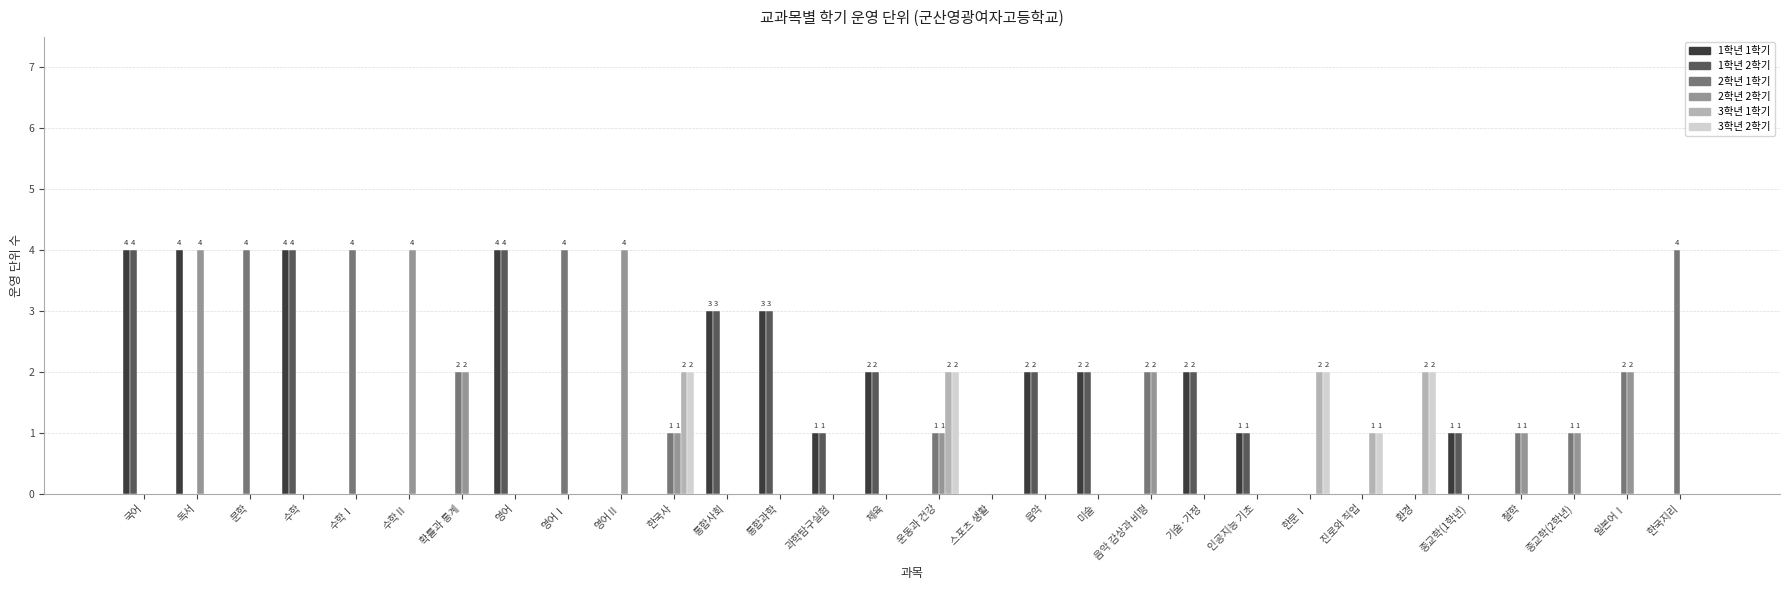

Reading left to right, what are all the values shown in this chart?

1학년 1학기: 국어=4	독서=4	문학=0	수학=4	수학Ⅰ=0	수학Ⅱ=0	확률과 통계=0	영어=4	영어Ⅰ=0	영어Ⅱ=0	한국사=0	통합사회=3	통합과학=3	과학탐구실험=1	체육=2	운동과 건강=0	스포츠 생활=0	음악=2	미술=2	음악 감상과 비평=0	기술·가정=2	인공지능 기초=1	한문Ⅰ=0	진로와 직업=0	환경=0	종교학(1학년)=1	철학=0	종교학(2학년)=0	일본어Ⅰ=0	한국지리=0
1학년 2학기: 국어=4	독서=0	문학=0	수학=4	수학Ⅰ=0	수학Ⅱ=0	확률과 통계=0	영어=4	영어Ⅰ=0	영어Ⅱ=0	한국사=0	통합사회=3	통합과학=3	과학탐구실험=1	체육=2	운동과 건강=0	스포츠 생활=0	음악=2	미술=2	음악 감상과 비평=0	기술·가정=2	인공지능 기초=1	한문Ⅰ=0	진로와 직업=0	환경=0	종교학(1학년)=1	철학=0	종교학(2학년)=0	일본어Ⅰ=0	한국지리=0
2학년 1학기: 국어=0	독서=0	문학=4	수학=0	수학Ⅰ=4	수학Ⅱ=0	확률과 통계=2	영어=0	영어Ⅰ=4	영어Ⅱ=0	한국사=1	통합사회=0	통합과학=0	과학탐구실험=0	체육=0	운동과 건강=1	스포츠 생활=0	음악=0	미술=0	음악 감상과 비평=2	기술·가정=0	인공지능 기초=0	한문Ⅰ=0	진로와 직업=0	환경=0	종교학(1학년)=0	철학=1	종교학(2학년)=1	일본어Ⅰ=2	한국지리=4
2학년 2학기: 국어=0	독서=4	문학=0	수학=0	수학Ⅰ=0	수학Ⅱ=4	확률과 통계=2	영어=0	영어Ⅰ=0	영어Ⅱ=4	한국사=1	통합사회=0	통합과학=0	과학탐구실험=0	체육=0	운동과 건강=1	스포츠 생활=0	음악=0	미술=0	음악 감상과 비평=2	기술·가정=0	인공지능 기초=0	한문Ⅰ=0	진로와 직업=0	환경=0	종교학(1학년)=0	철학=1	종교학(2학년)=1	일본어Ⅰ=2	한국지리=0
3학년 1학기: 국어=0	독서=0	문학=0	수학=0	수학Ⅰ=0	수학Ⅱ=0	확률과 통계=0	영어=0	영어Ⅰ=0	영어Ⅱ=0	한국사=2	통합사회=0	통합과학=0	과학탐구실험=0	체육=0	운동과 건강=2	스포츠 생활=0	음악=0	미술=0	음악 감상과 비평=0	기술·가정=0	인공지능 기초=0	한문Ⅰ=2	진로와 직업=1	환경=2	종교학(1학년)=0	철학=0	종교학(2학년)=0	일본어Ⅰ=0	한국지리=0
3학년 2학기: 국어=0	독서=0	문학=0	수학=0	수학Ⅰ=0	수학Ⅱ=0	확률과 통계=0	영어=0	영어Ⅰ=0	영어Ⅱ=0	한국사=2	통합사회=0	통합과학=0	과학탐구실험=0	체육=0	운동과 건강=2	스포츠 생활=0	음악=0	미술=0	음악 감상과 비평=0	기술·가정=0	인공지능 기초=0	한문Ⅰ=2	진로와 직업=1	환경=2	종교학(1학년)=0	철학=0	종교학(2학년)=0	일본어Ⅰ=0	한국지리=0